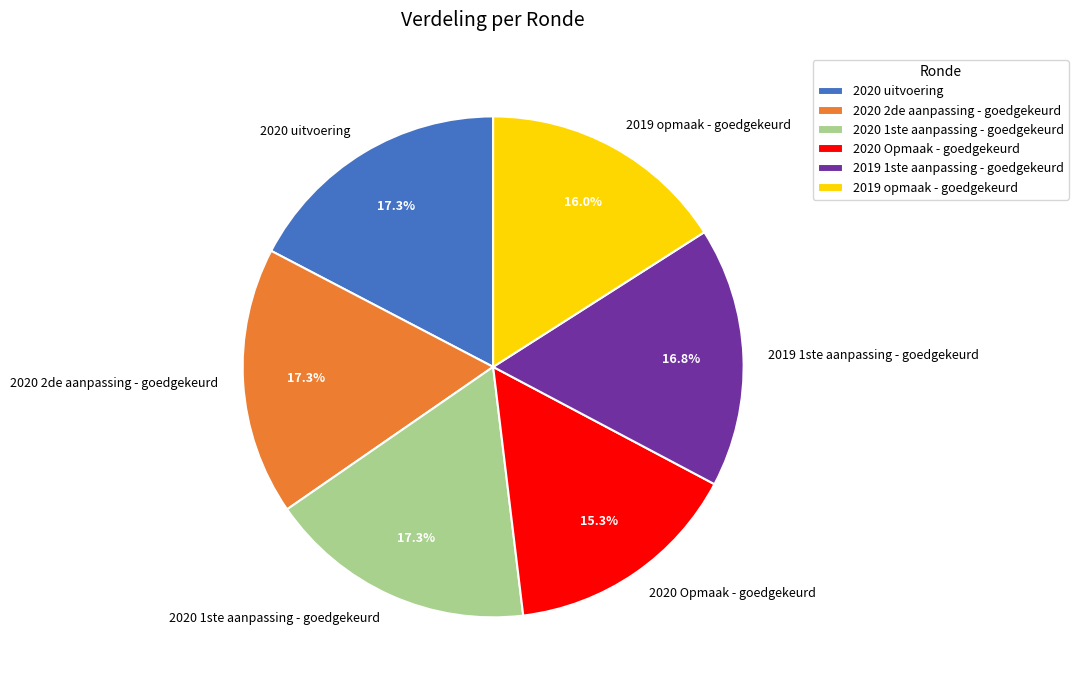

What percentage do 2020 1ste aanpassing - goedgekeurd and 2019 1ste aanpassing - goedgekeurd together represent?

34.1%